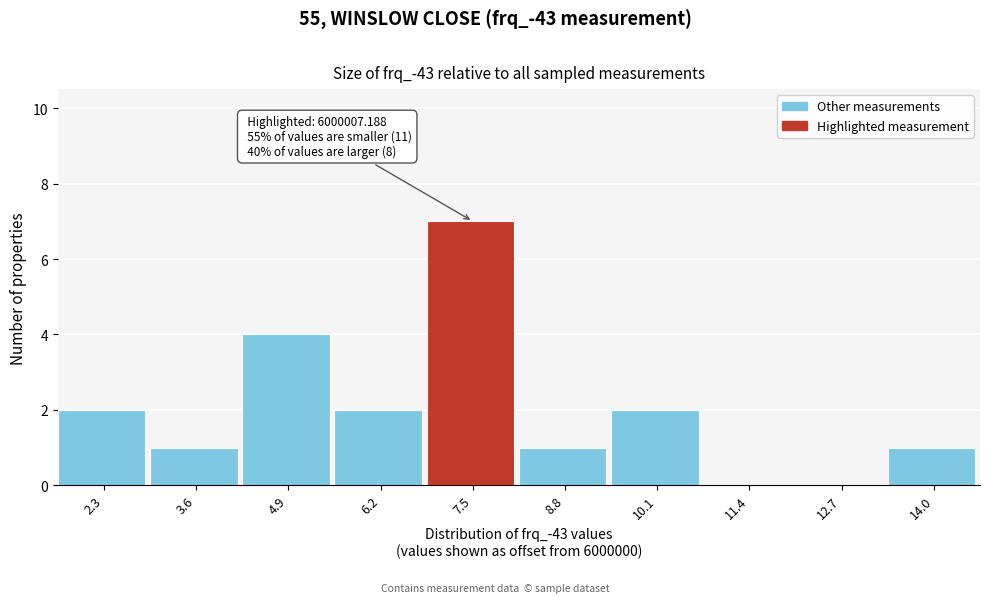

Reading right to left, extract all data points from this chart.

14.0=1	12.7=0	11.4=0	10.1=2	8.8=1	7.5=7	6.2=2	4.9=4	3.6=1	2.3=2